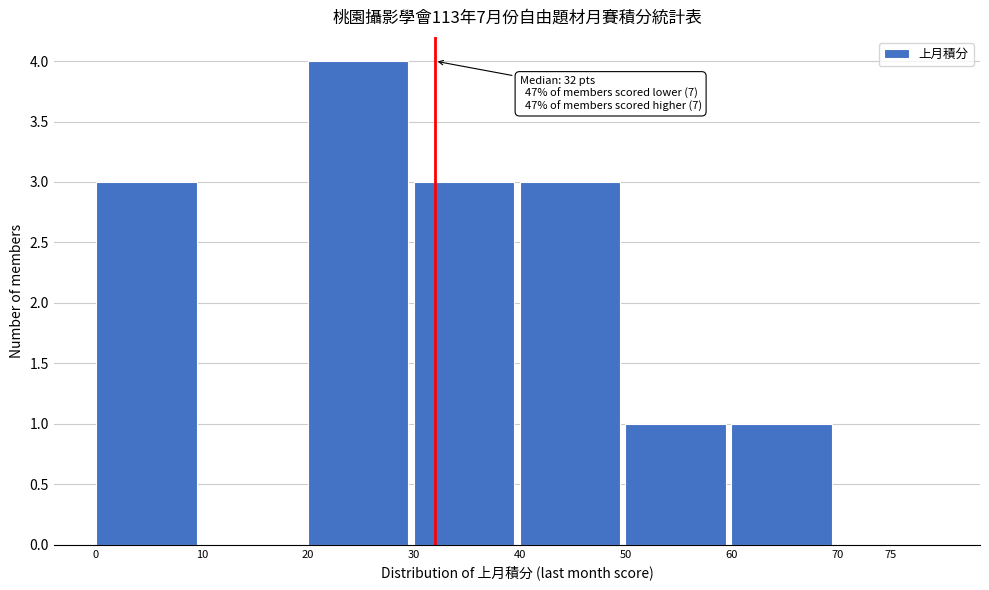

Reading left to right, transcribe all the data shown in this chart.

0=3	10=0	20=4	30=3	40=3	50=1	60=1	75=0